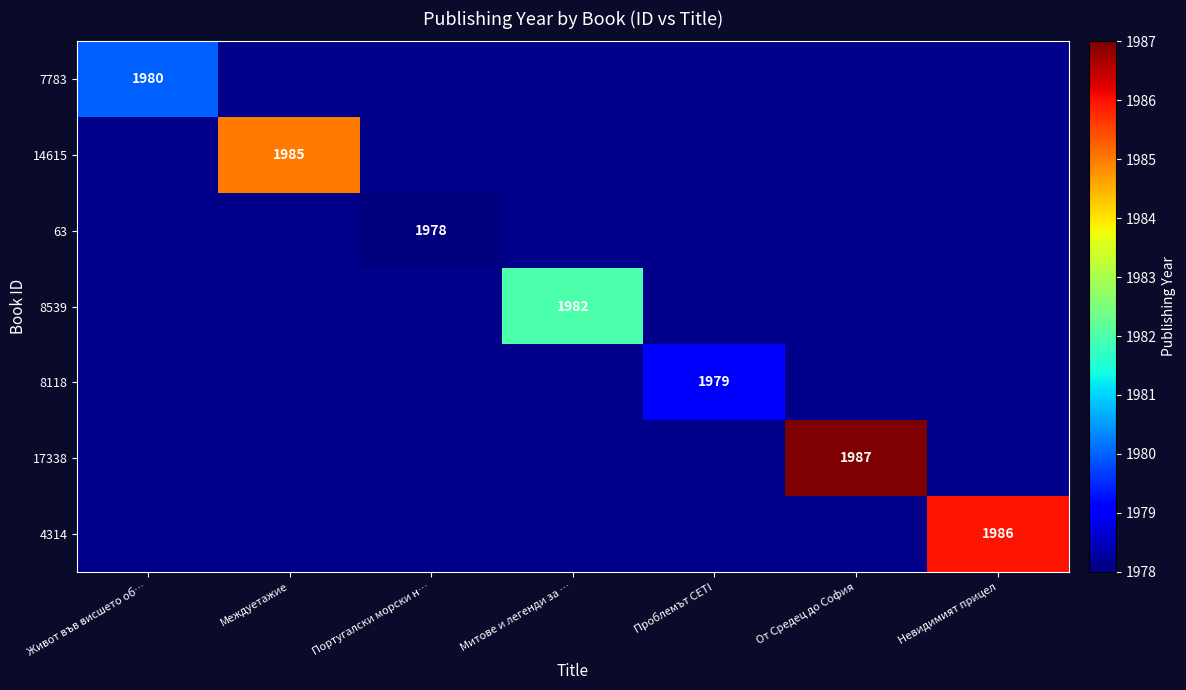

True or false: 8118 has a value of 1979 at Проблемът CETI.

True